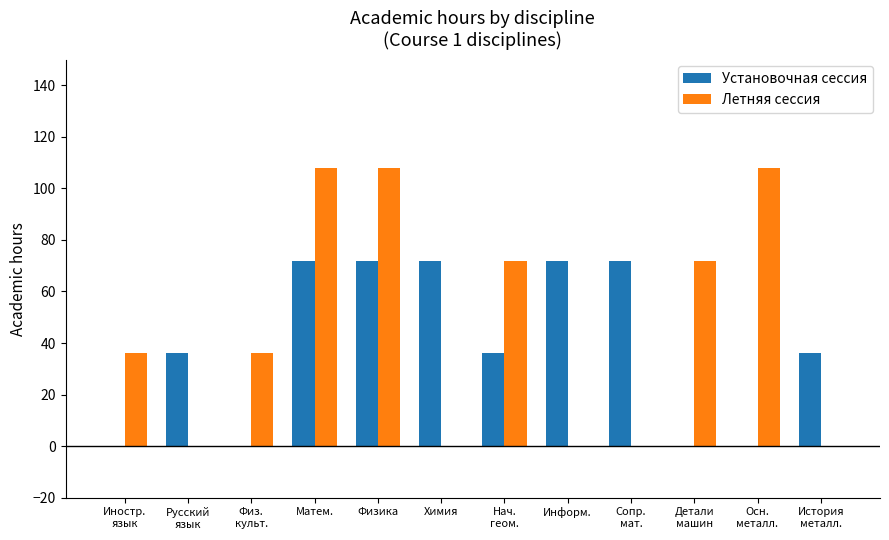

How many series are shown in this chart?

2